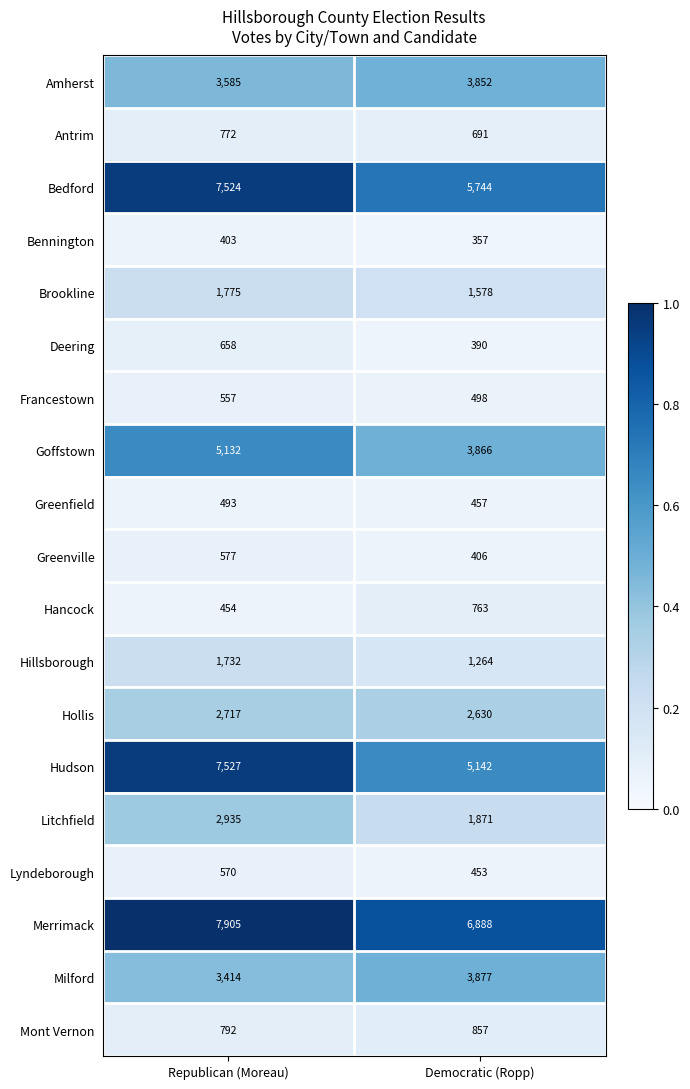

What is the difference between the maximum and minimum values in the Goffstown series?

1266